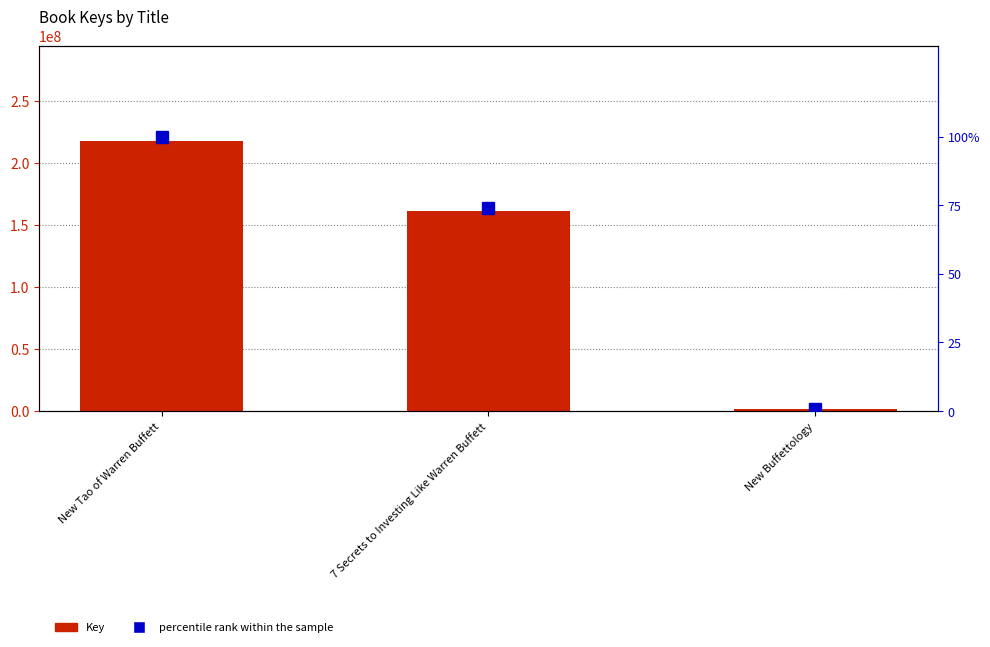

Which series has the largest range (max minus min)?

Key